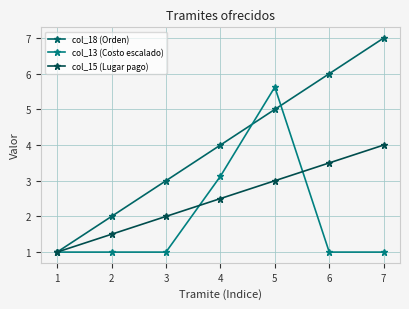

What is the value of the col_13 (Costo escalado) point at the 2nd from the left?

1.0